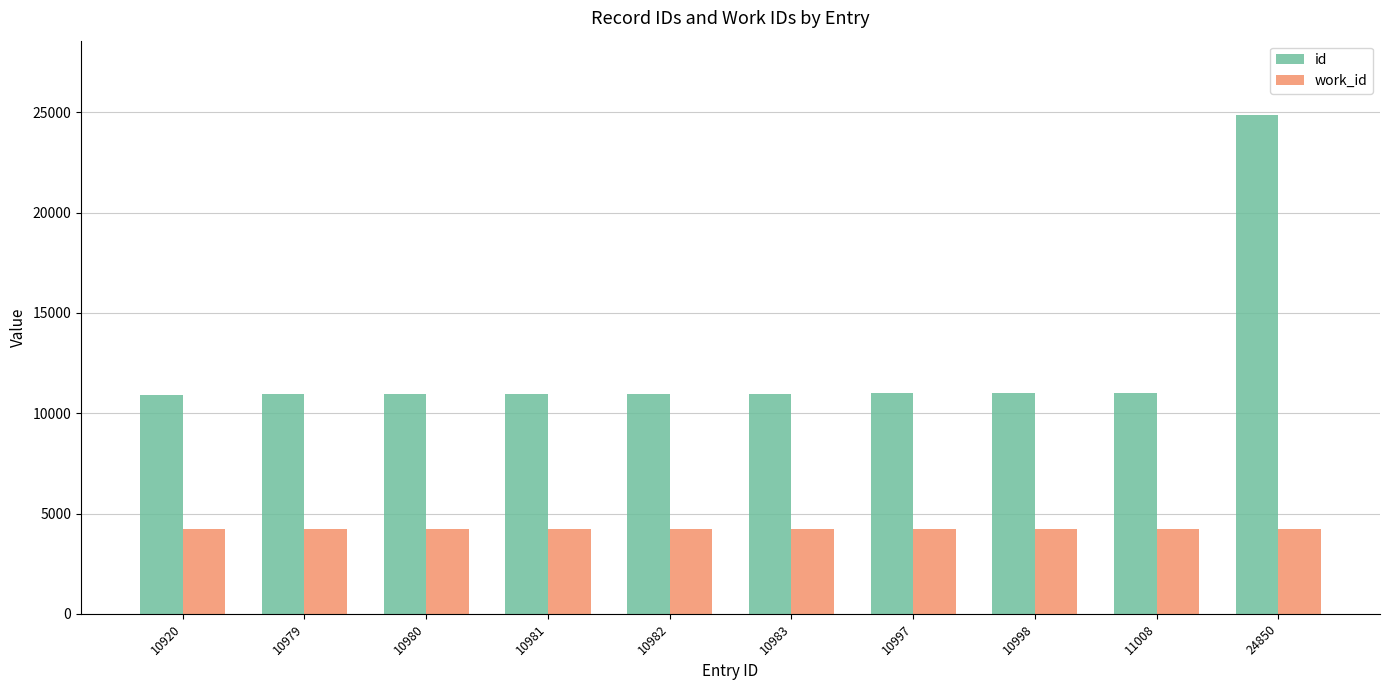

What is the sum of all work_id values?

42090